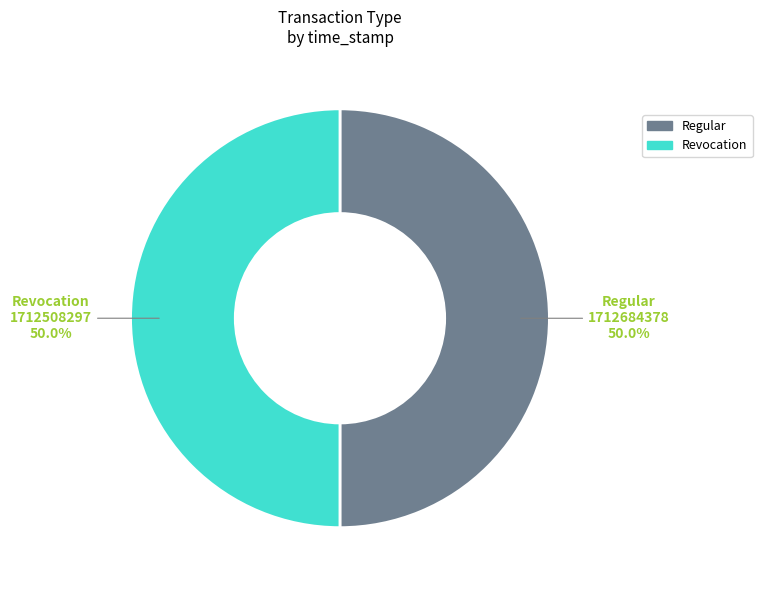

What percentage do Regular and Revocation together represent?

100.0%